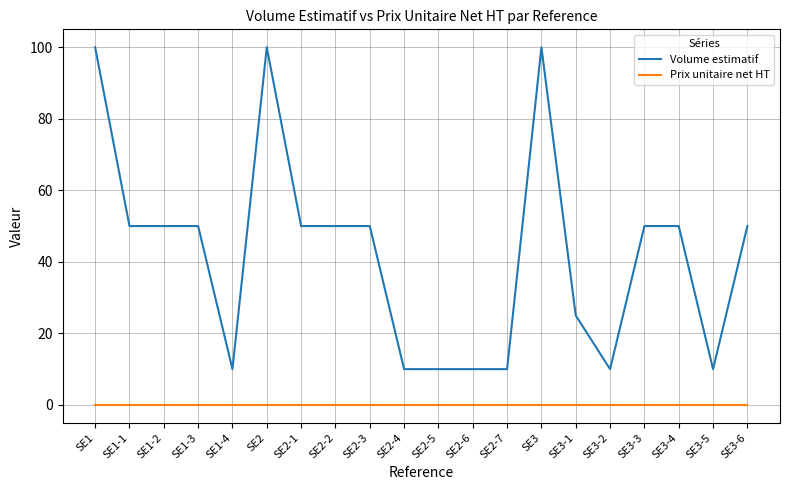

Which series has the largest range (max minus min)?

Volume estimatif